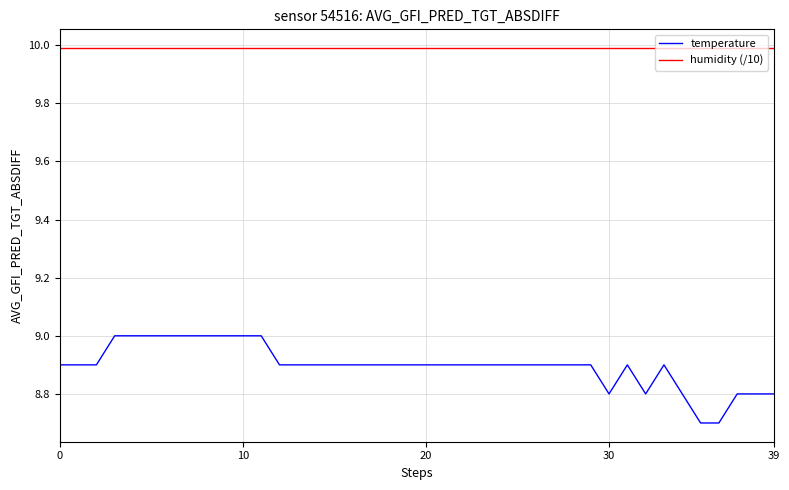

Which series has the largest total across all categories?

humidity (/10)